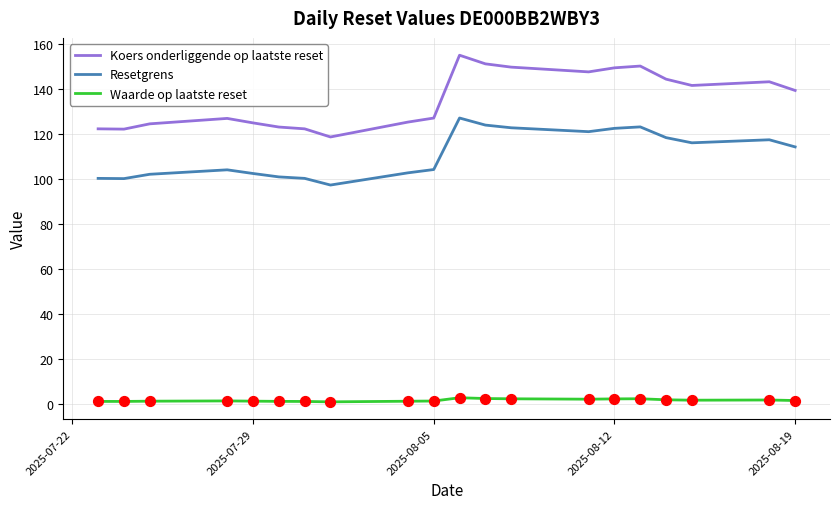

At how many categories does at least one series exceed 59?

20